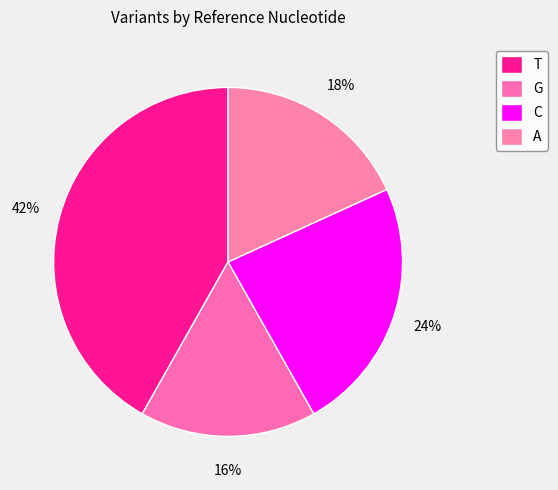

Which category has the smallest portion of the pie?

G